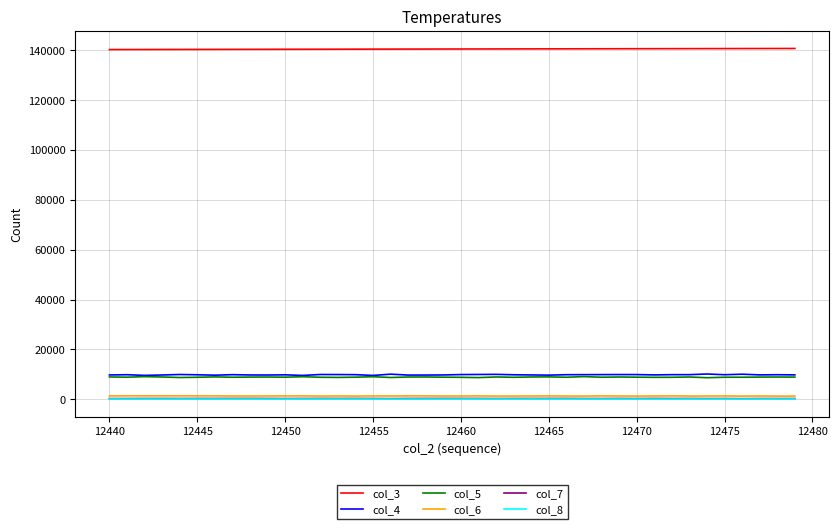

What is the average value of the col_7 series?

238